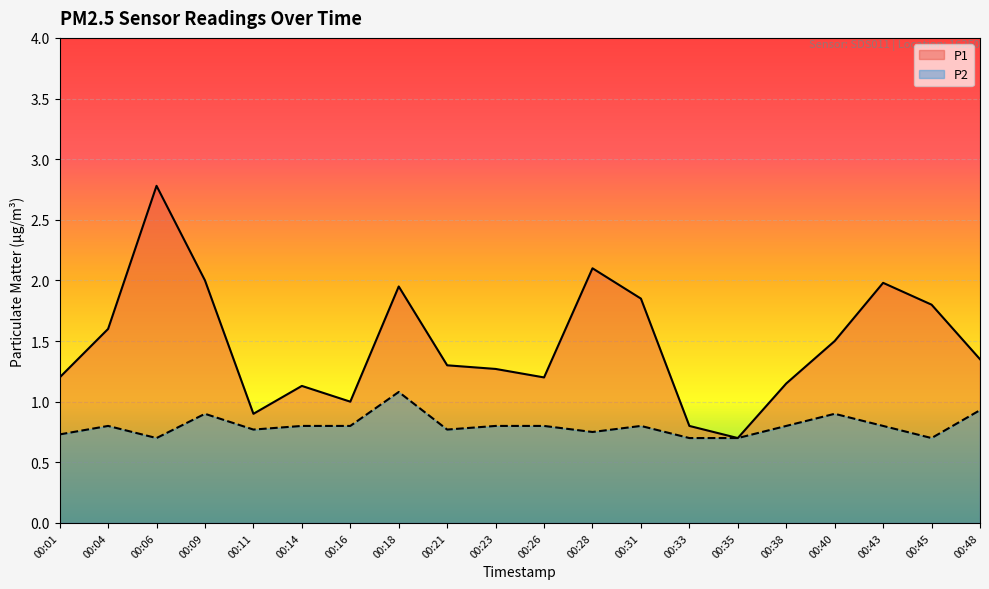

What is the sum of all P1 values?

29.6